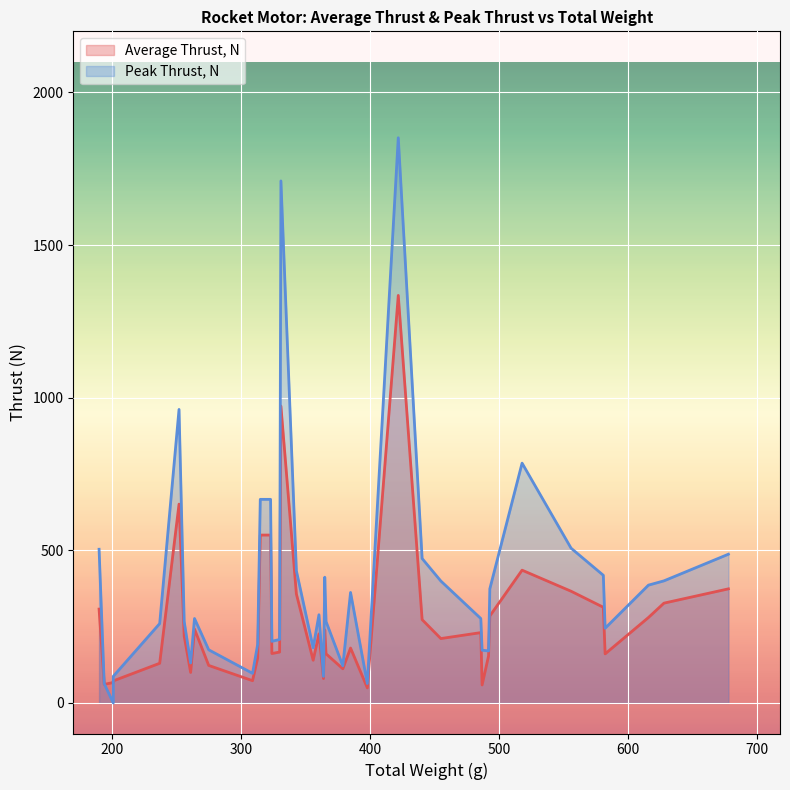

At which category is the sum across all series the highest?

29